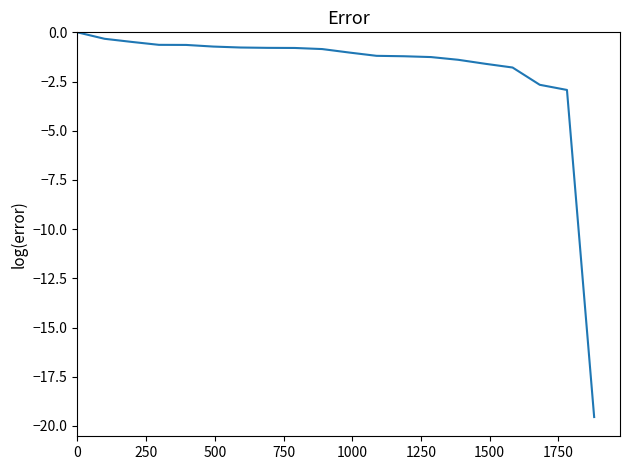

Count the number of categories in the chart.

20